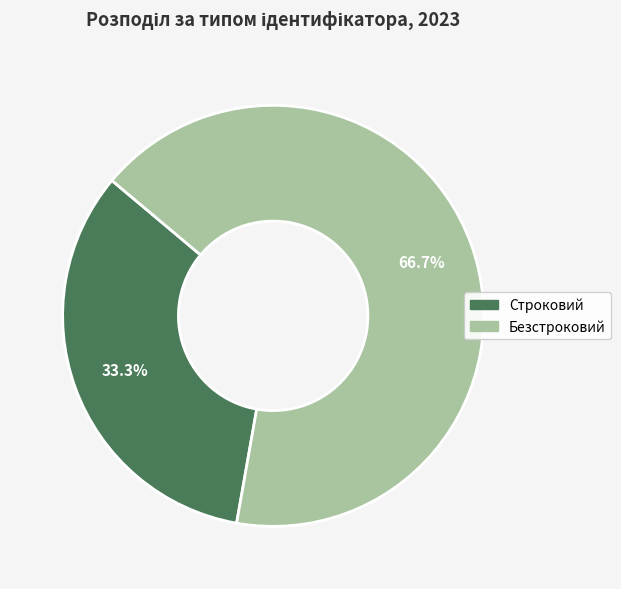

What is the largest slice in the pie chart?

Безстроковий